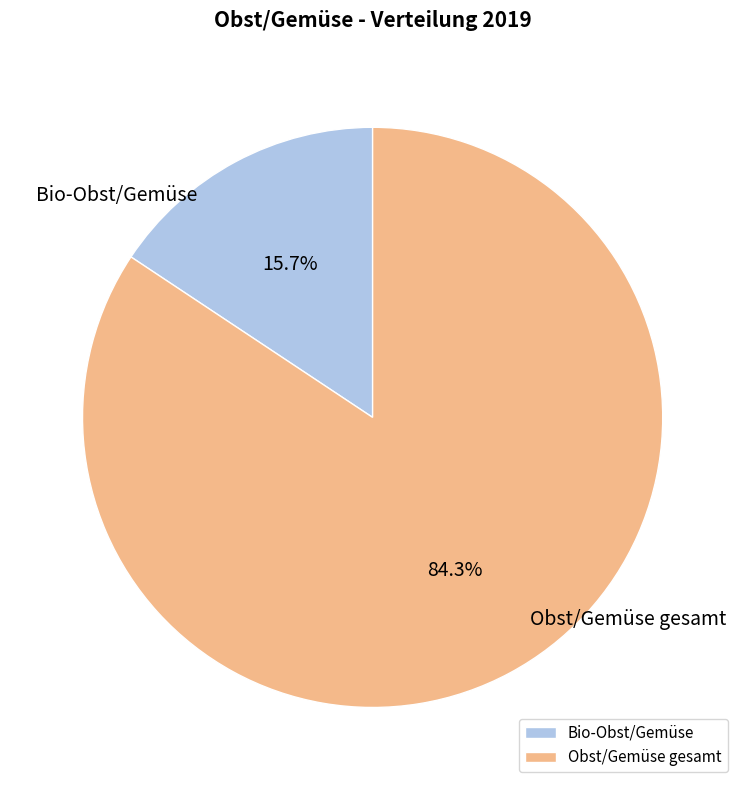

The Obst/Gemüse gesamt slice represents 84% of the pie. True or false?

True